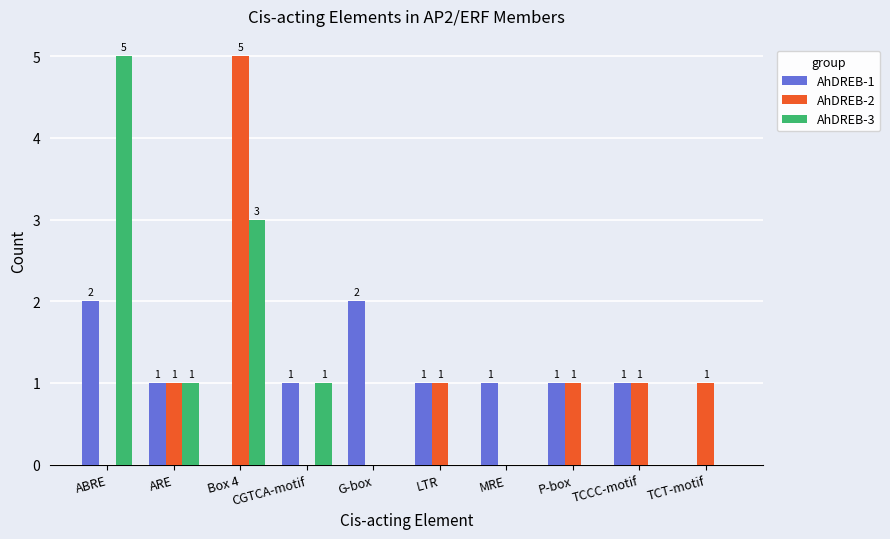

What is the total value across all series at Box 4?

8